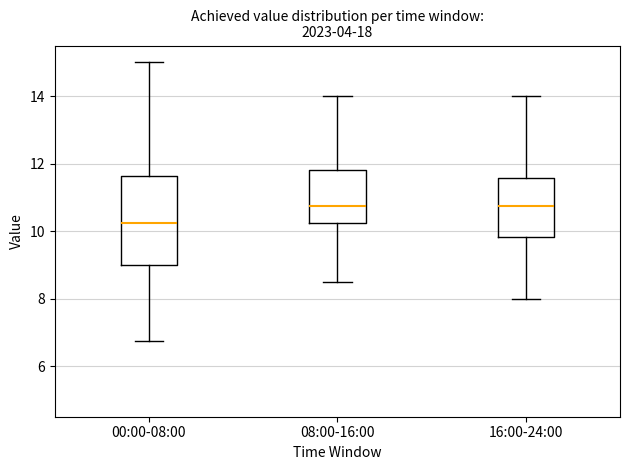

Where is the lower edge of the box for 00:00-08:00 on the y-axis? The values are not printed on the chart, so give them approximately, as read against the axis.

9.0